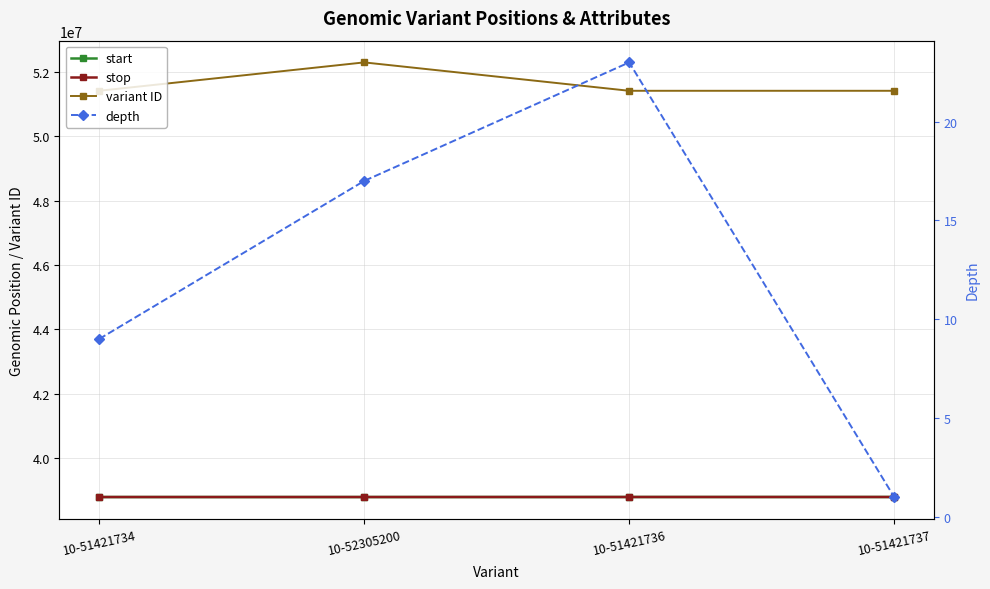

At how many categories does at least one series exceed 36933352?

4